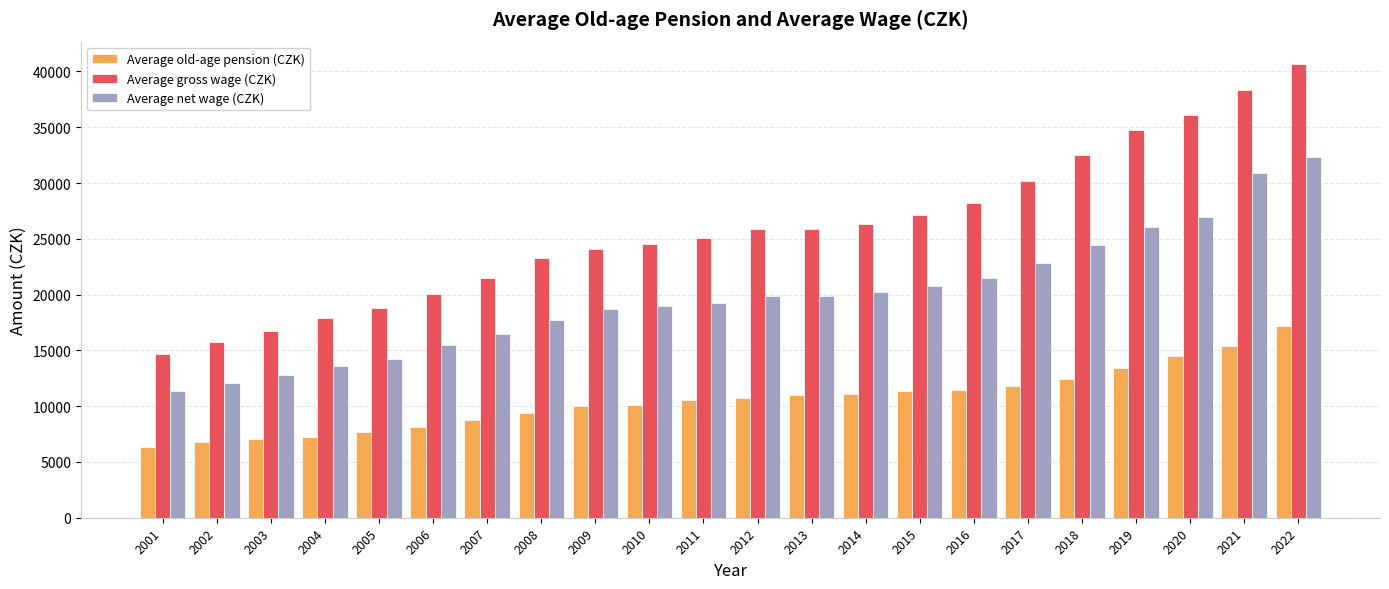

What is the difference between the highest and lowest values at 2011?

14550